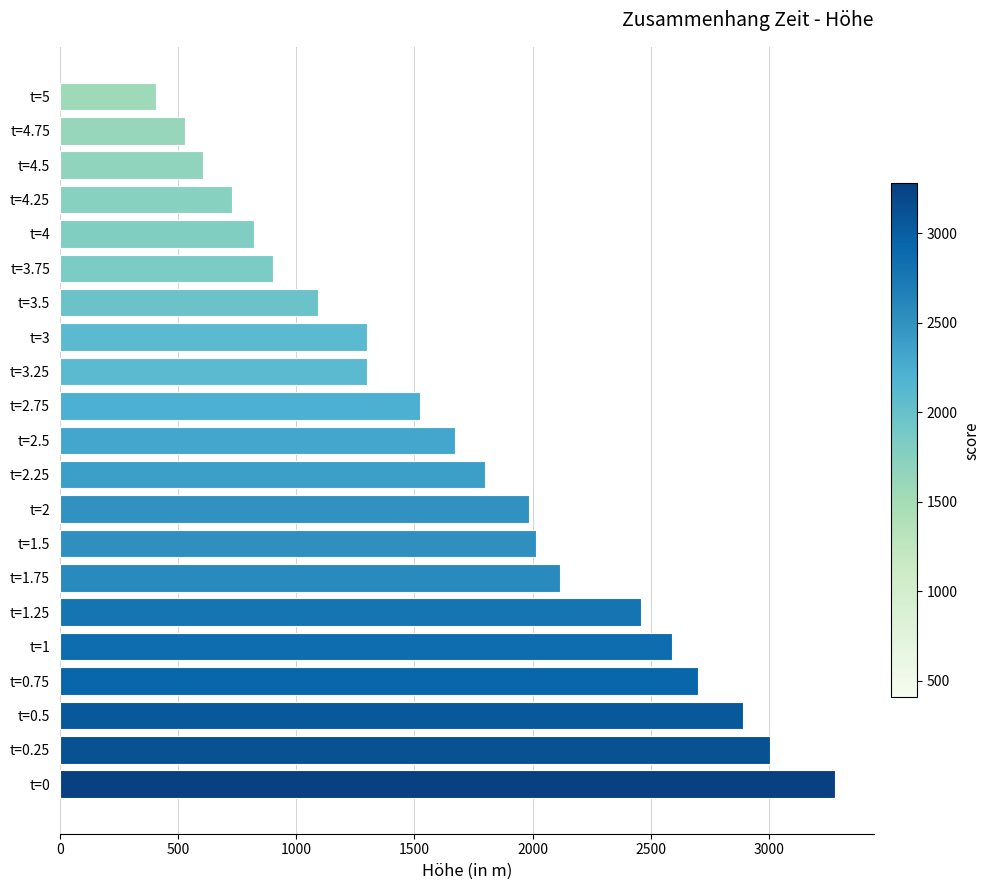

Is it true that the value at t=1.25 is 2460?

True